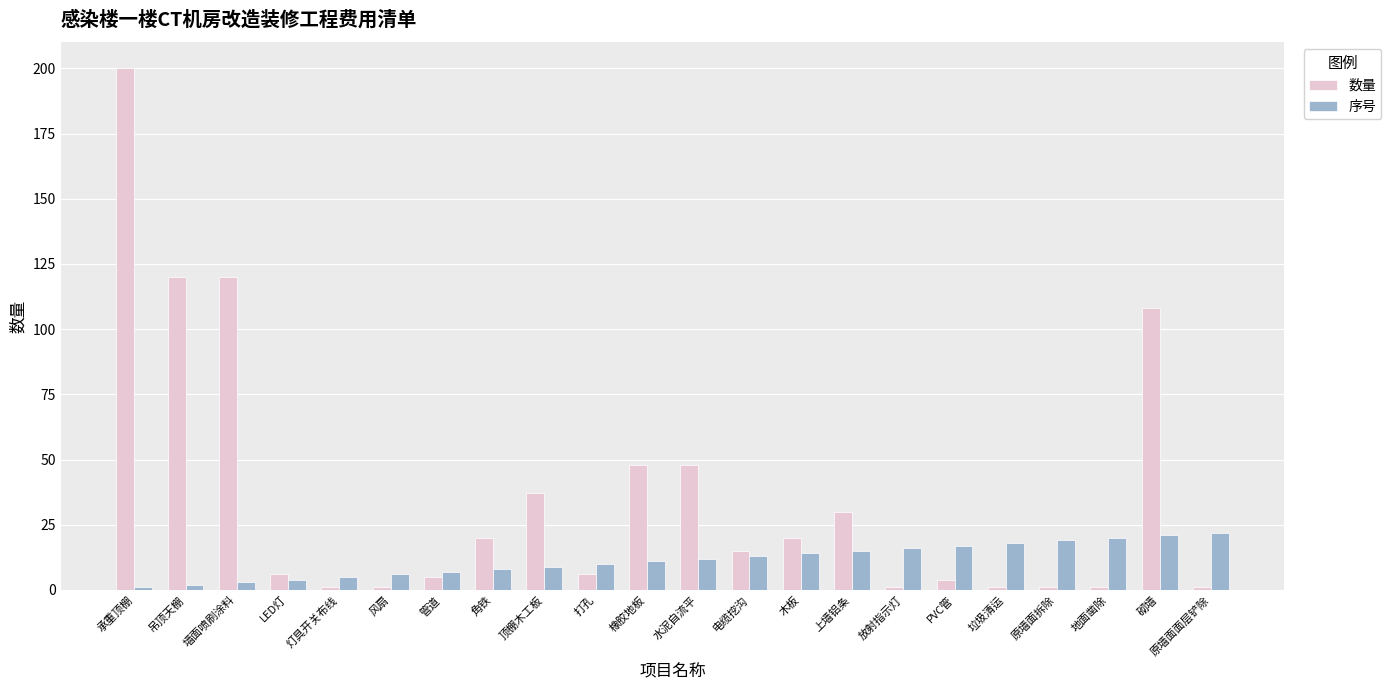

Which series changed the most between 角铁 and 打孔?

数量